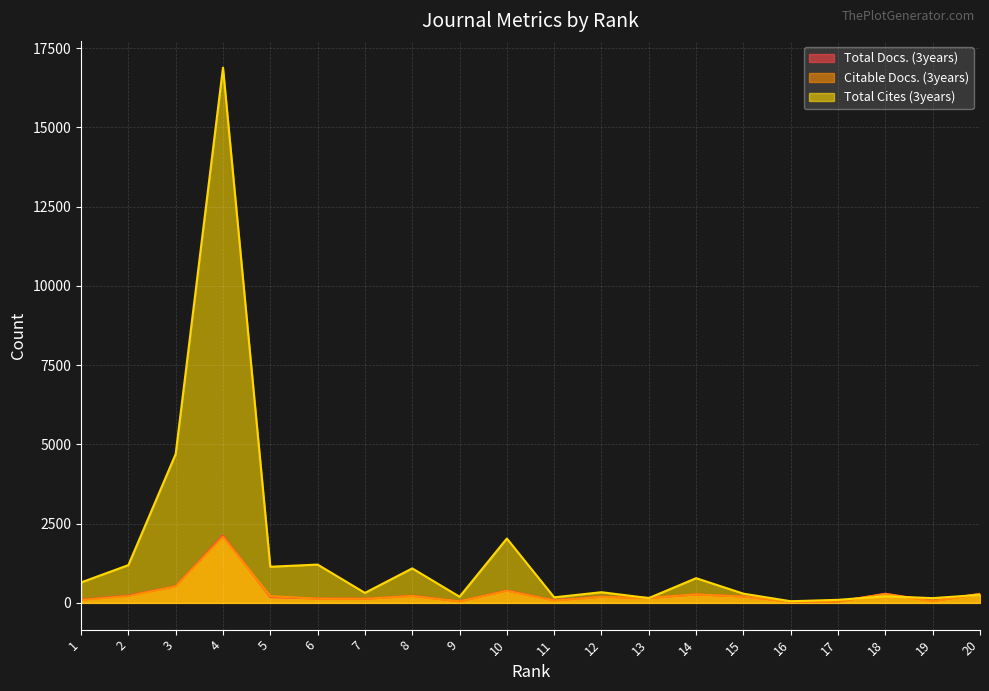

In Citable Docs. (3years), how many points are higher than both neighbors (excluding endpoints)?

6